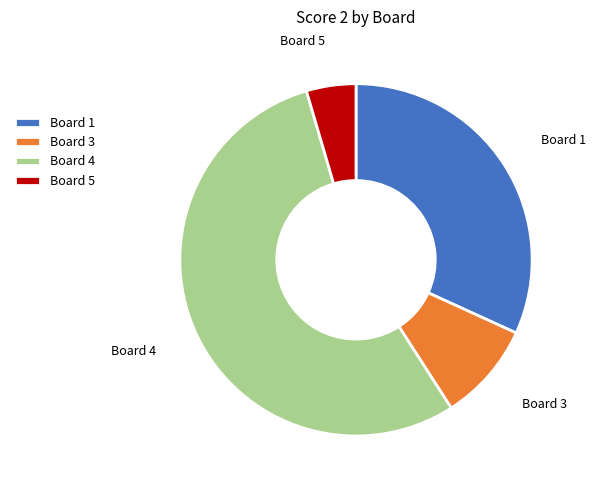

Do Board 4 and Board 1 together represent more than half of the pie?

Yes